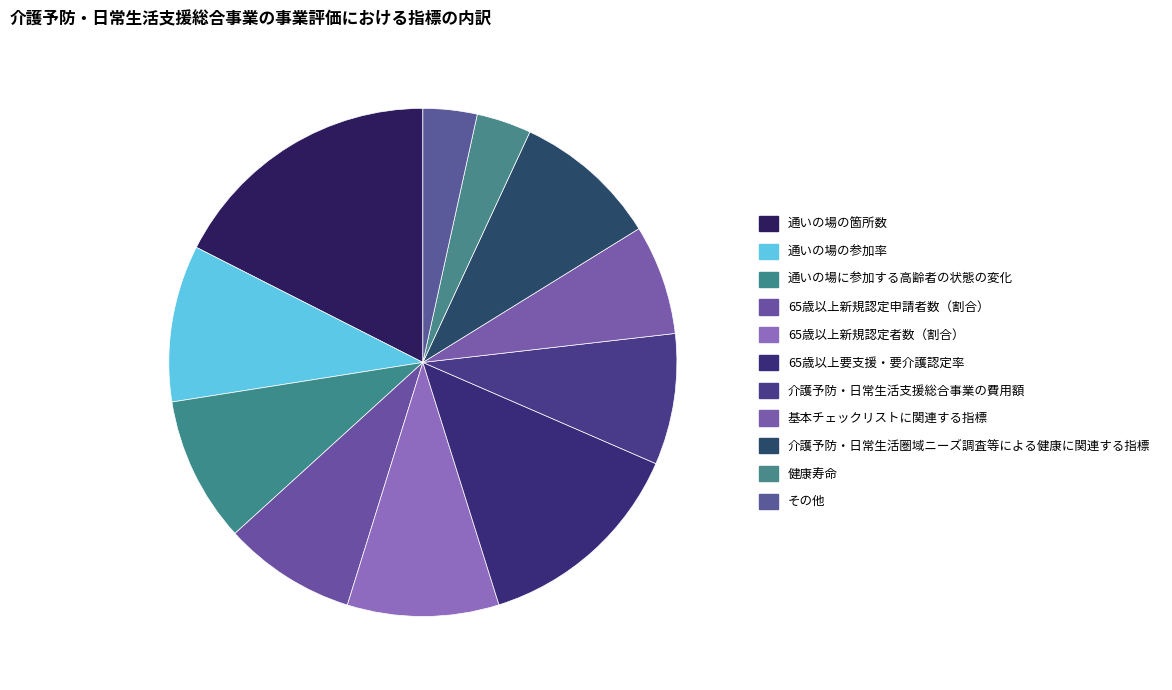

What percentage do 健康寿命 and 65歳以上要支援・要介護認定率 together represent?

17.1%